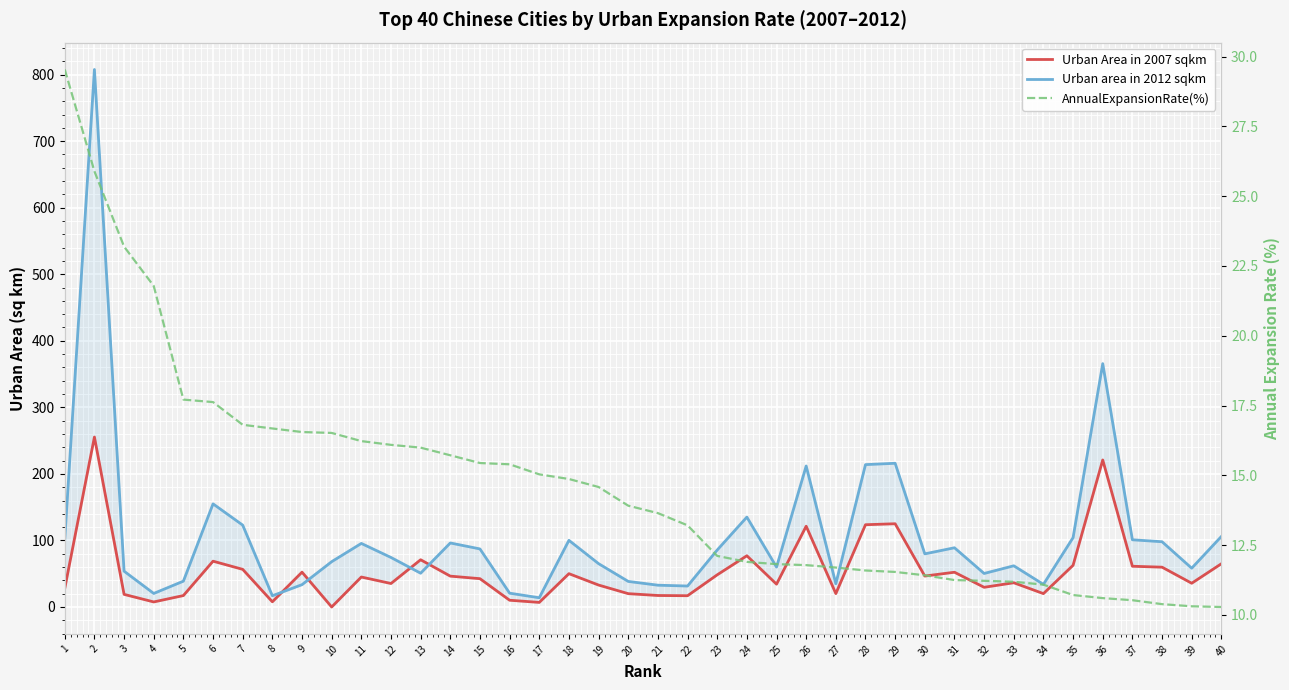

Reading right to left, extract all data points from this chart.

Urban Area in 2007 sqkm: 65.0	35.7	59.8	61.2	221.0	62.7	20.1	36.4	29.6	52.2	46.5	125.1	123.6	20.1	121.4	34.3	77.0	48.3	16.9	17.3	20.0	33.0	50.1	6.9	10.2	42.6	46.4	71.0	35.3	45.0	0.0	52.4	7.8	56.6	68.8	17.2	7.6	19.0	255.4	28.0
Urban area in 2012 sqkm: 106.0	58.3	98.1	101.0	365.7	104.3	34.0	61.9	50.4	89.0	79.8	216.0	214.0	35.0	211.9	60.0	135.1	85.6	31.5	32.8	38.4	65.1	100.2	13.9	20.8	87.3	96.2	50.8	74.4	95.5	68.1	33.5	16.9	123.0	155.0	38.8	20.4	53.8	807.7	102.1
AnnualExpansionRate(%): 10.3	10.3	10.4	10.5	10.6	10.7	11.1	11.2	11.2	11.2	11.4	11.5	11.6	11.7	11.8	11.8	11.9	12.1	13.2	13.6	13.9	14.6	14.9	15.0	15.4	15.4	15.7	16.0	16.1	16.2	16.5	16.6	16.7	16.8	17.6	17.7	21.8	23.2	25.9	29.5